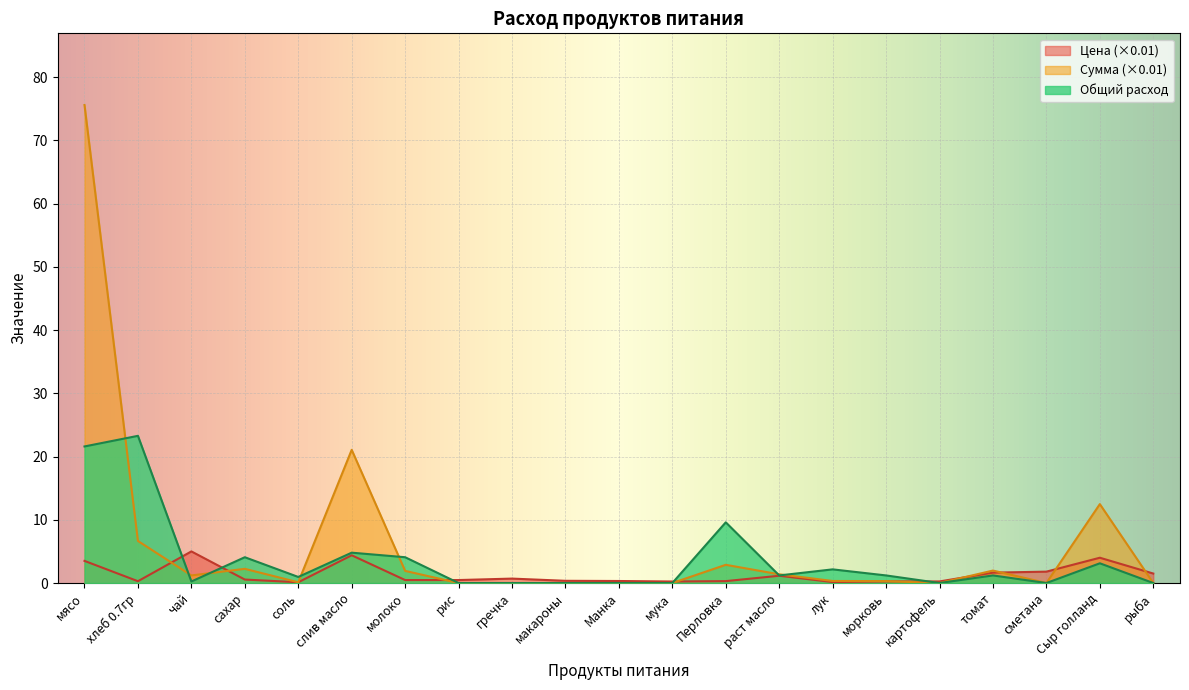

What is the difference between the maximum and minimum values in the Общий расход series?

23.3